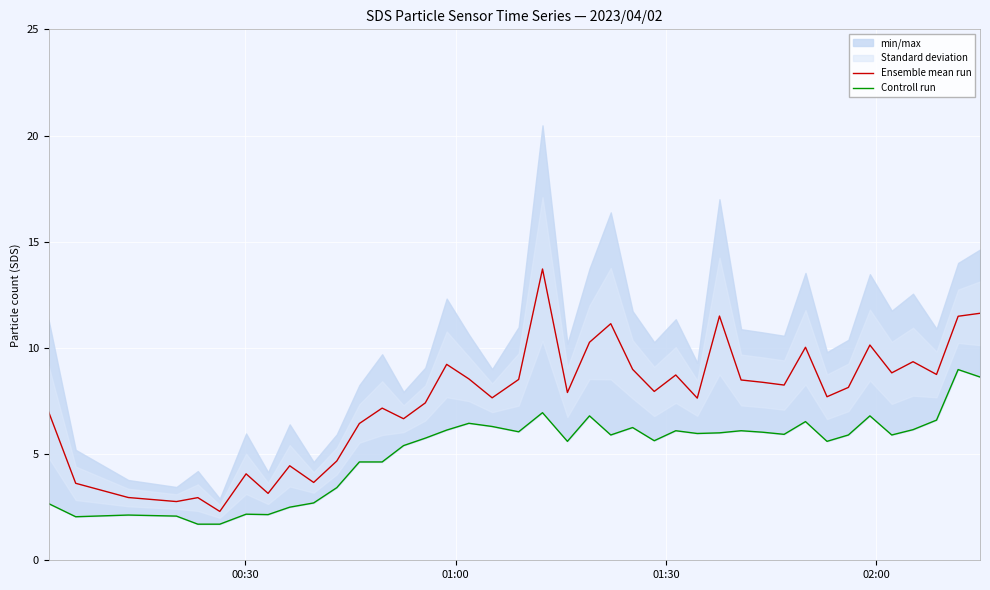

How many lines are shown in the chart?

2